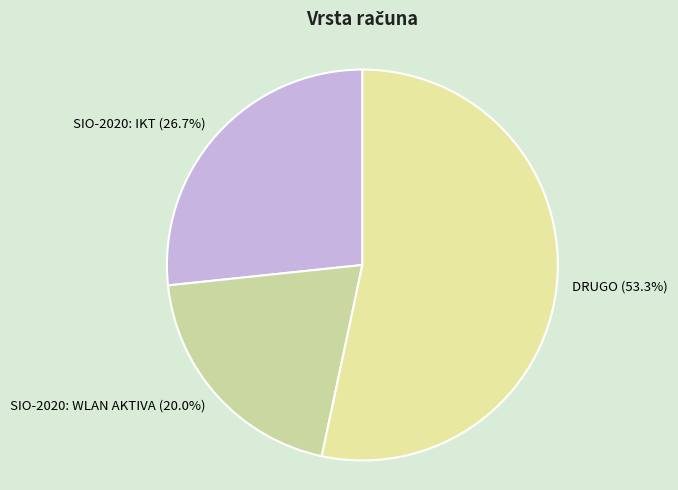

Is there a majority slice in this chart?

Yes